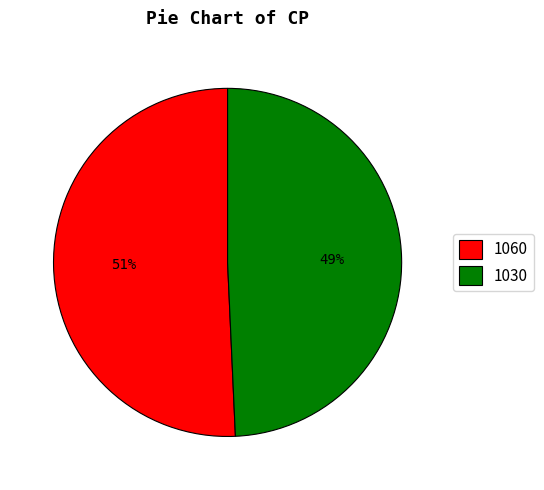

Is it true that 1030 is 41% of the pie?

False